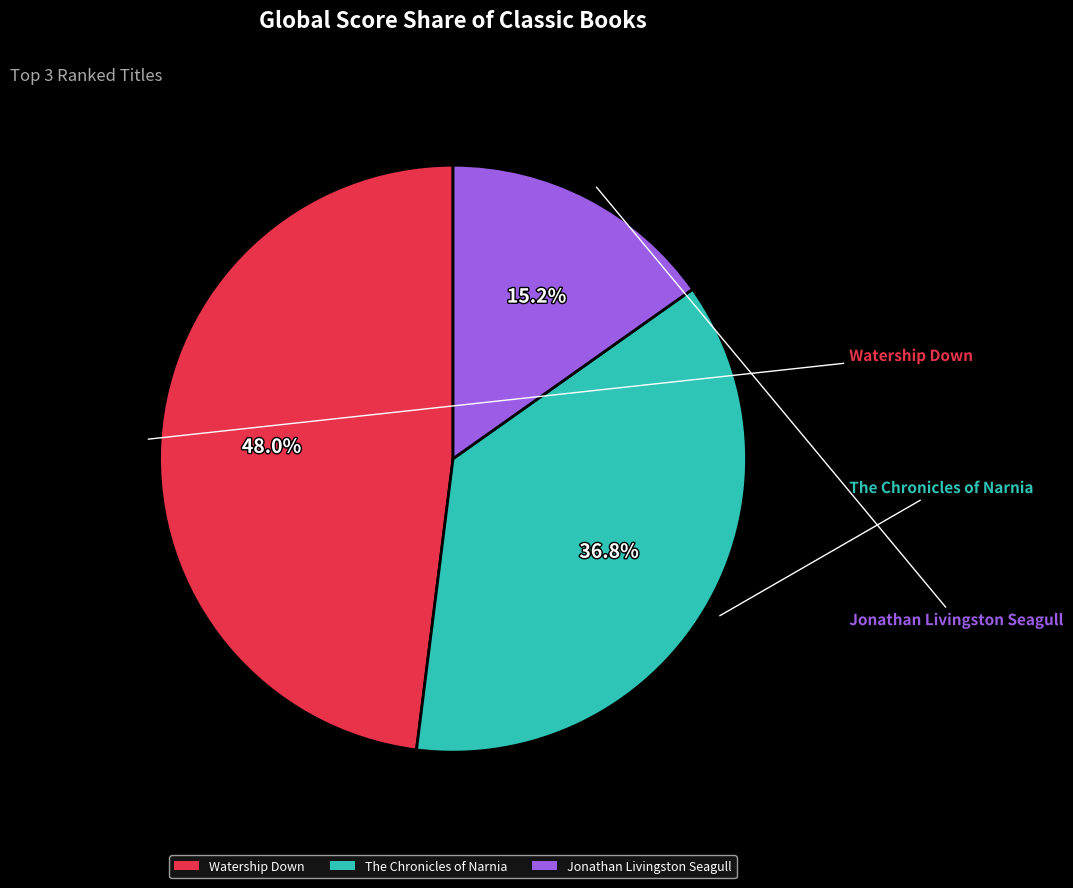

To the nearest percent, what percentage of the pie is Watership Down?

48%